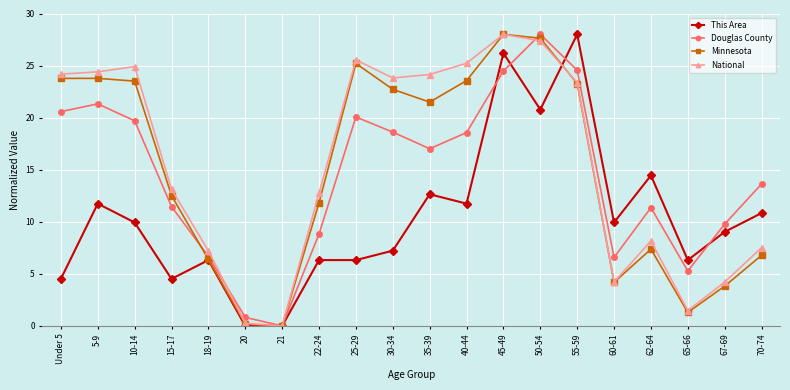

How many values in National are above zero?

19